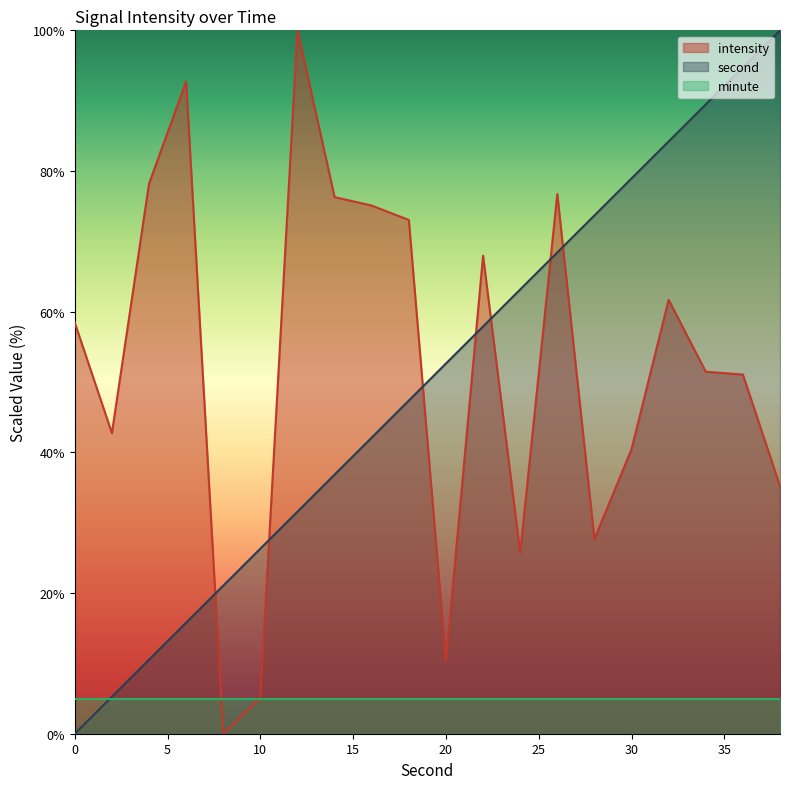

After their last crossing, which series has the higher values: second or intensity?

second